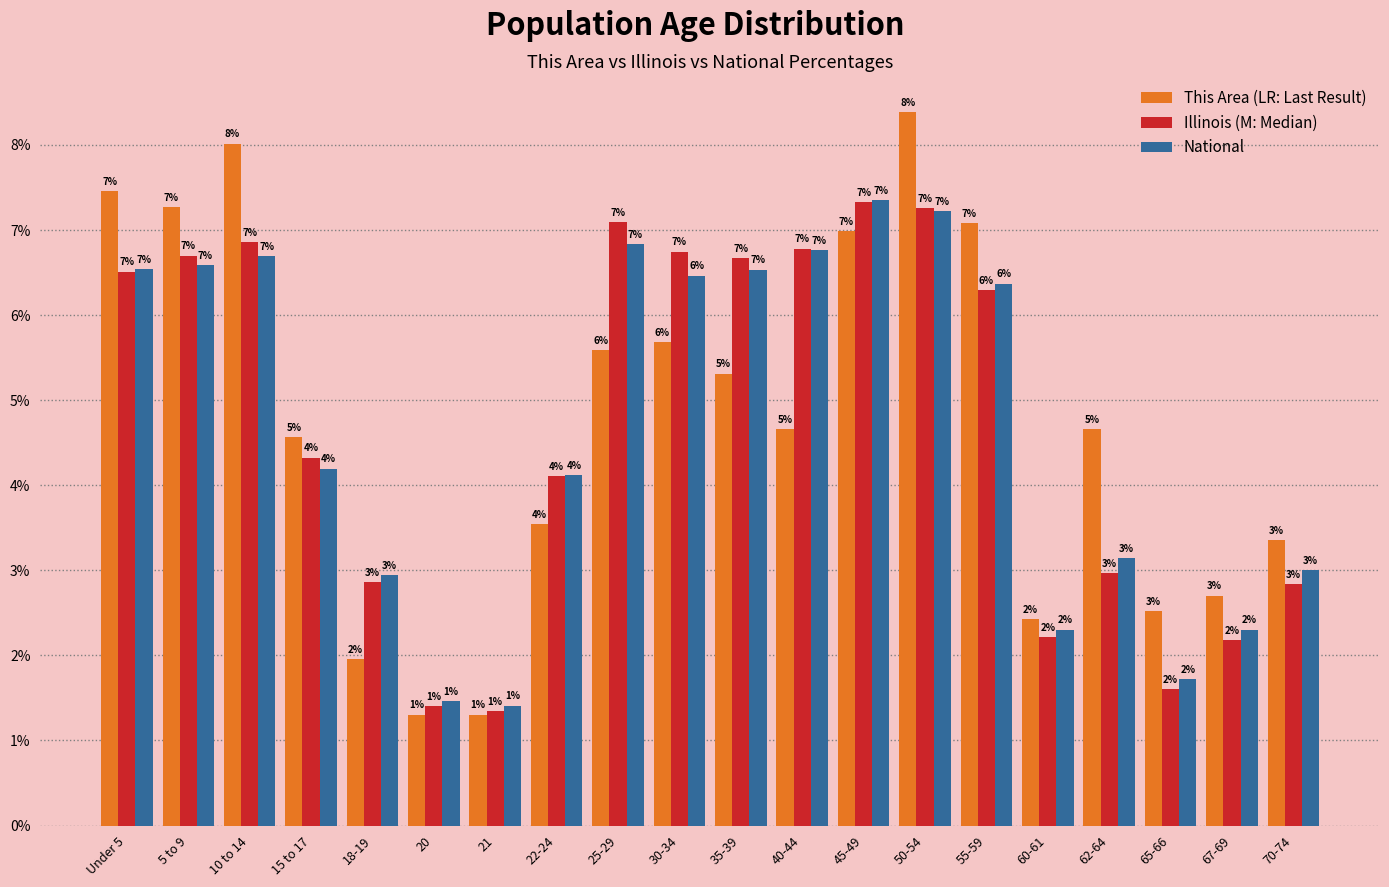

What is the greatest value displayed?

8.4